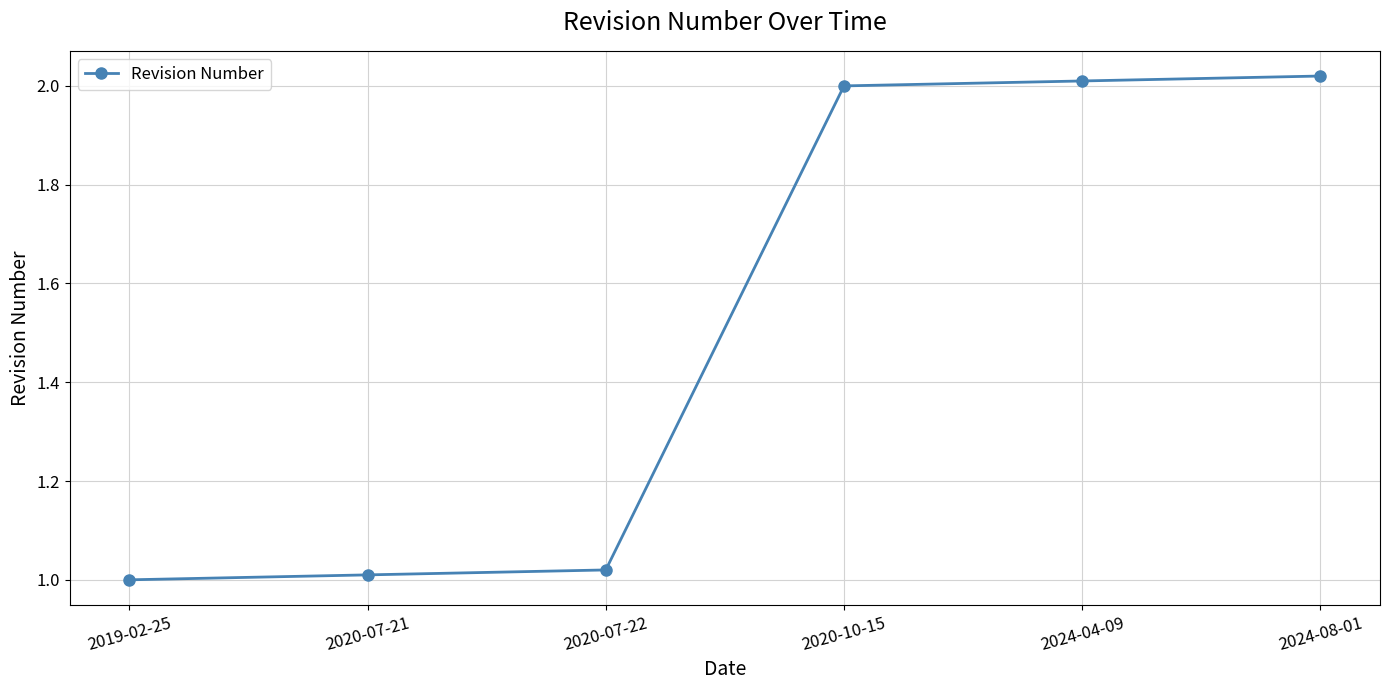

True or false: there are more than 1 points higher than both neighbors.

False